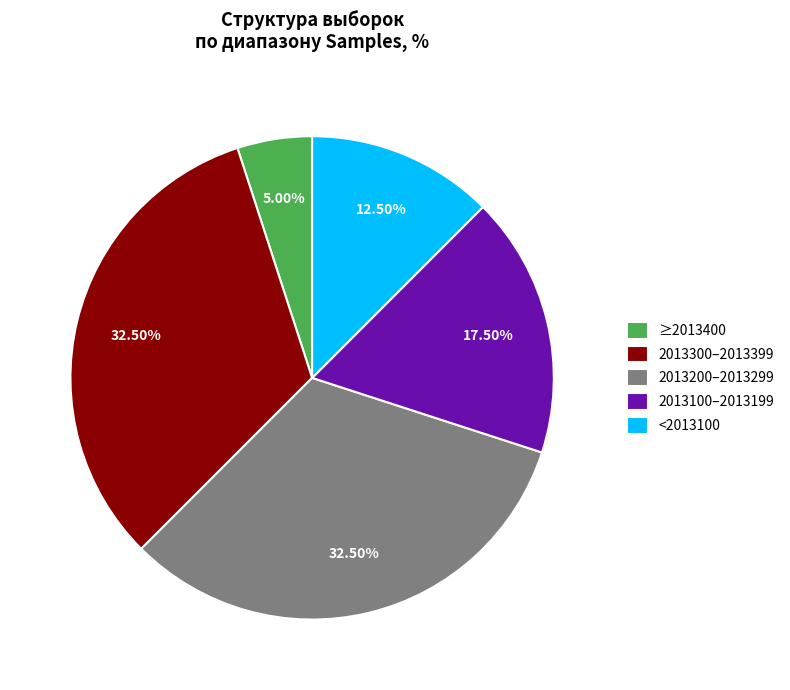

Between 2013100–2013199 and ≥2013400, which is larger?

2013100–2013199